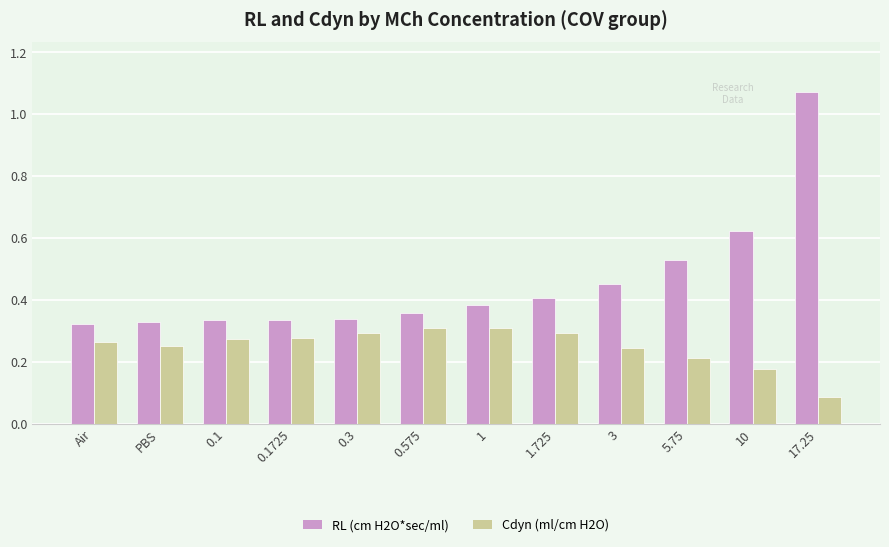

Is the value of Cdyn (ml/cm H2O) at PBS greater than the value of RL (cm H2O*sec/ml) at 5.75?

No